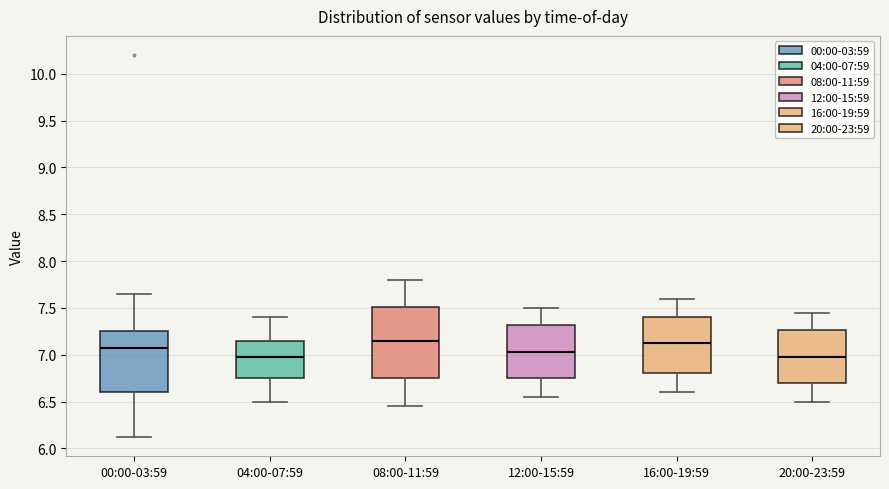

Where does the upper whisker of the box for 04:00-07:59 end on the y-axis? The values are not printed on the chart, so give them approximately, as read against the axis.

7.40